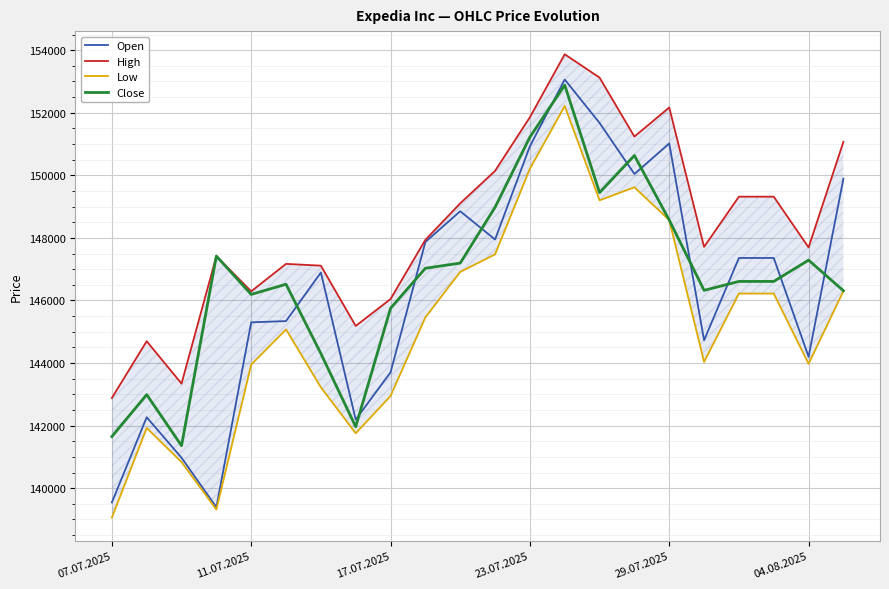

At 15, list the series in order from smallest to largest.

Low, Open, Close, High